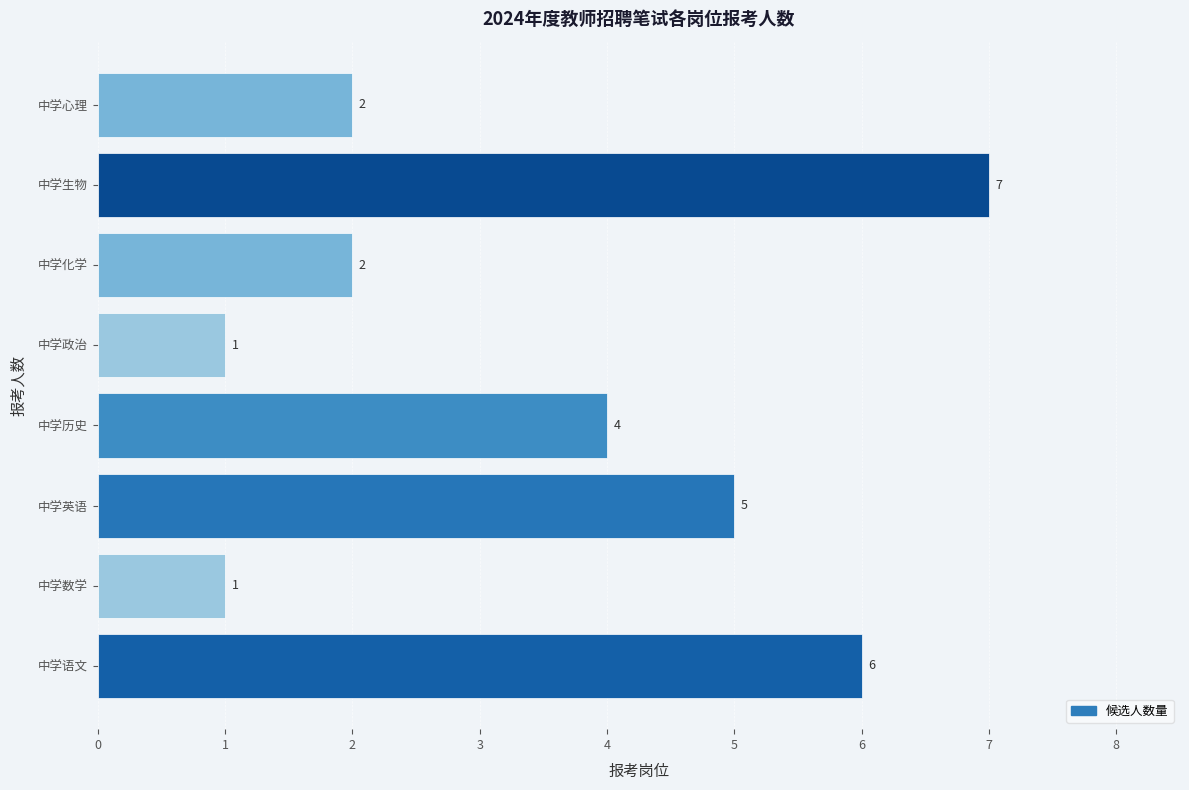

Is it true that the value at 中学政治 is 2?

False